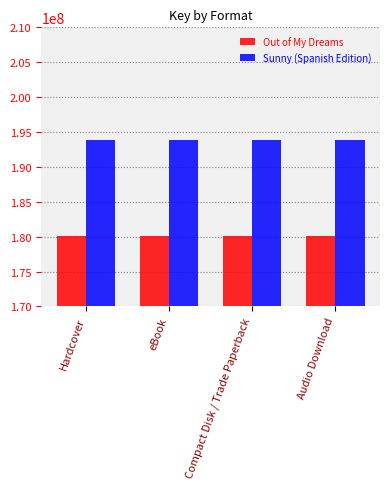

At how many categories does at least one series exceed 185663474?

4